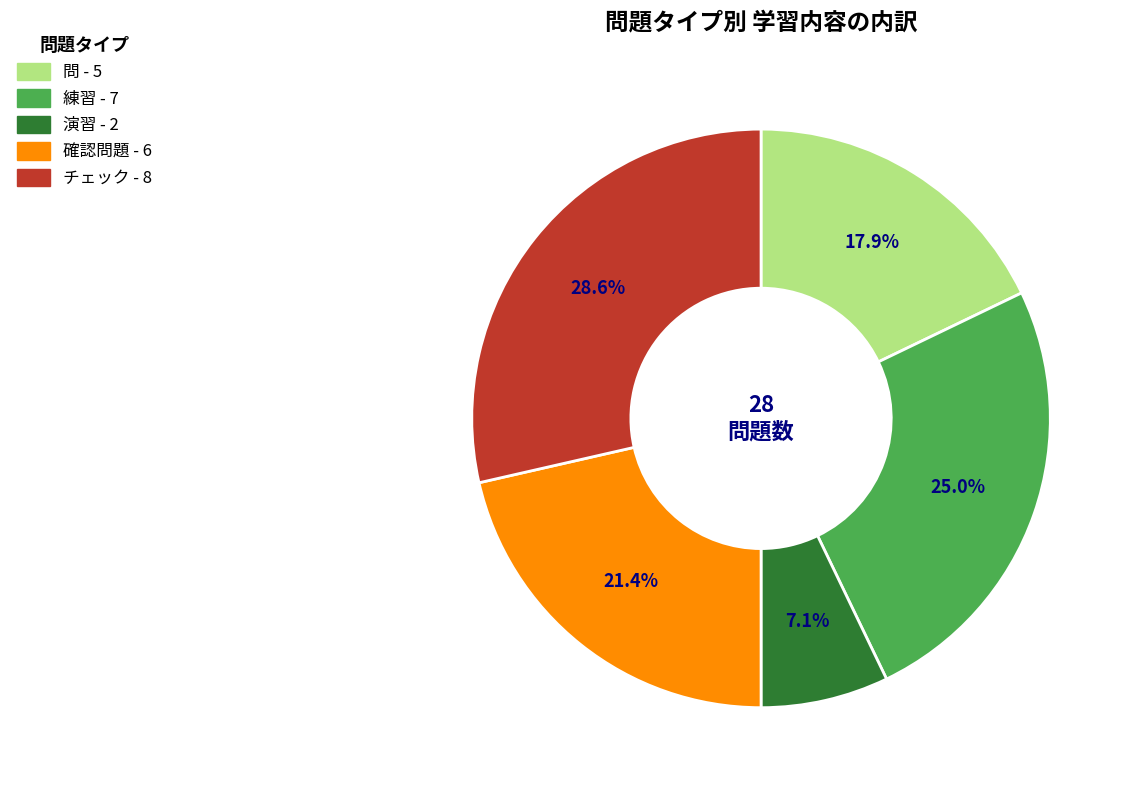

Is there any slice that represents more than half of the pie?

No